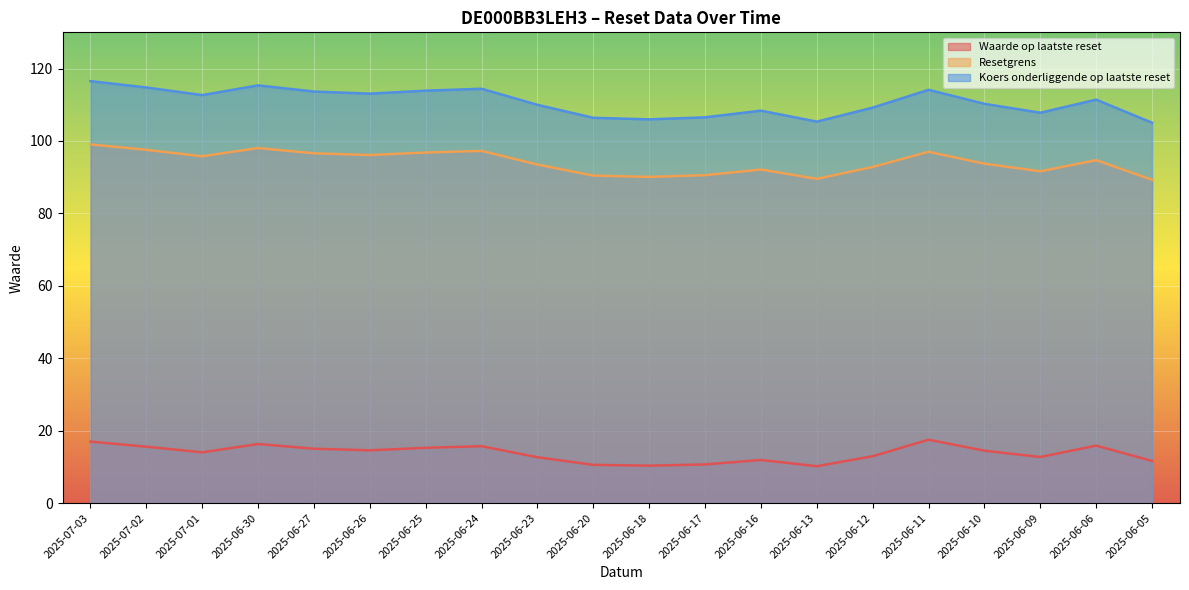

At which category does Koers onderliggende op laatste reset reach its first local valley?

2025-07-01